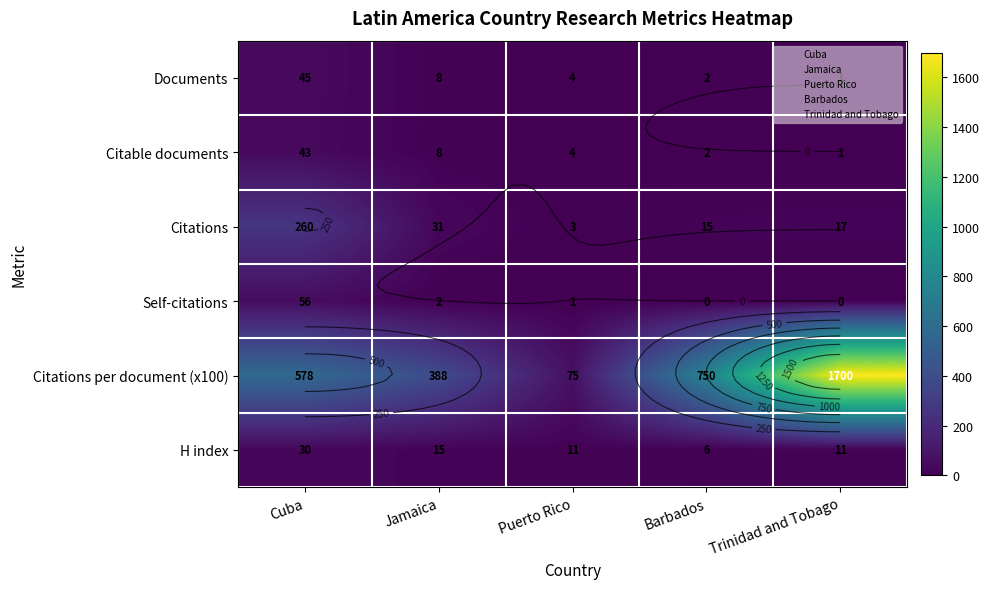

Between Cuba and Barbados, which series saw the biggest shift?

Citations